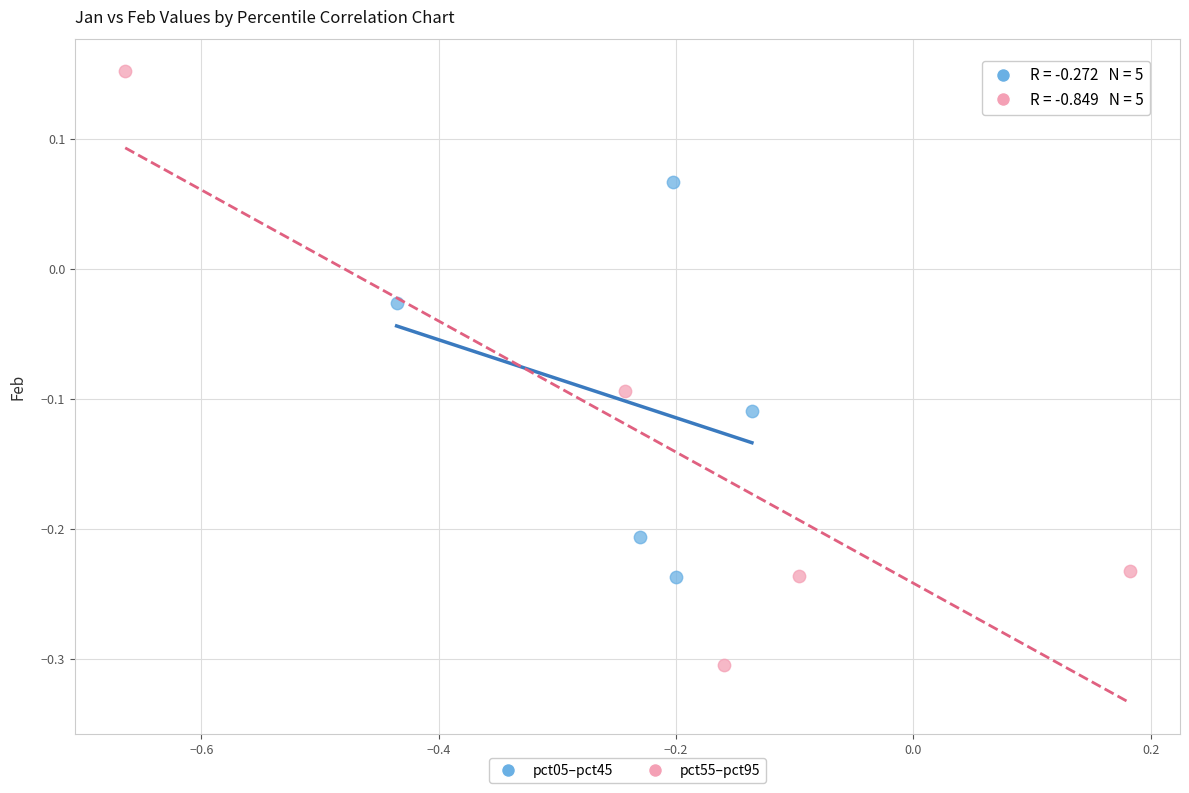

Which series has the widest spread of Y values?

pct55–pct95